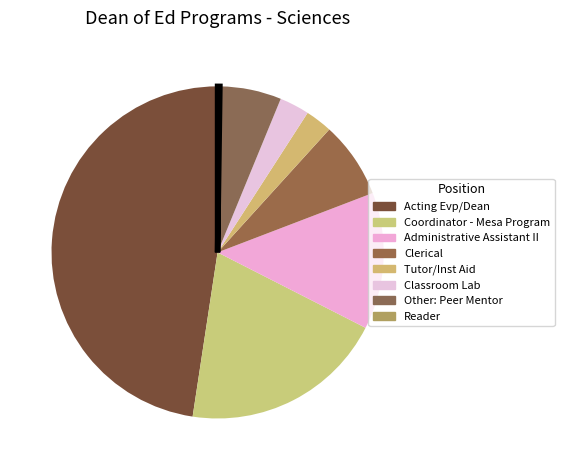

Which category has the smallest portion of the pie?

Reader